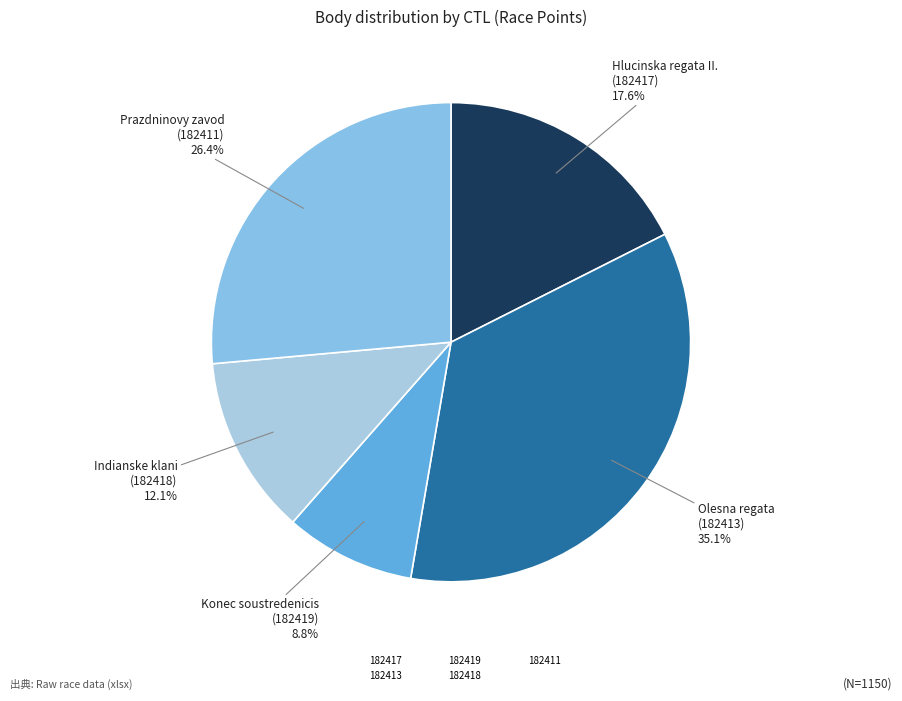

Is there a majority slice in this chart?

No